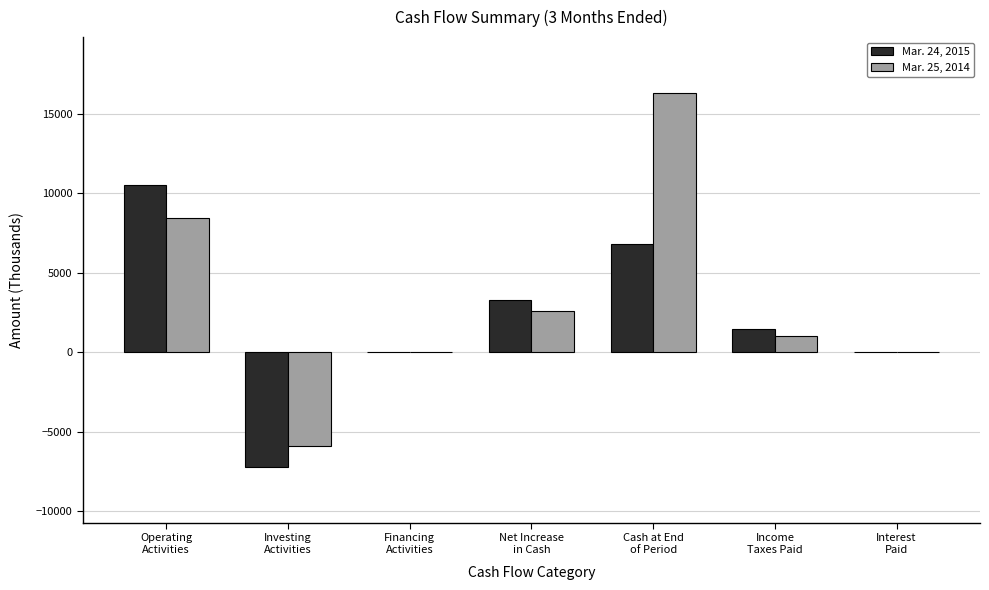

What is the greatest value displayed?

16298